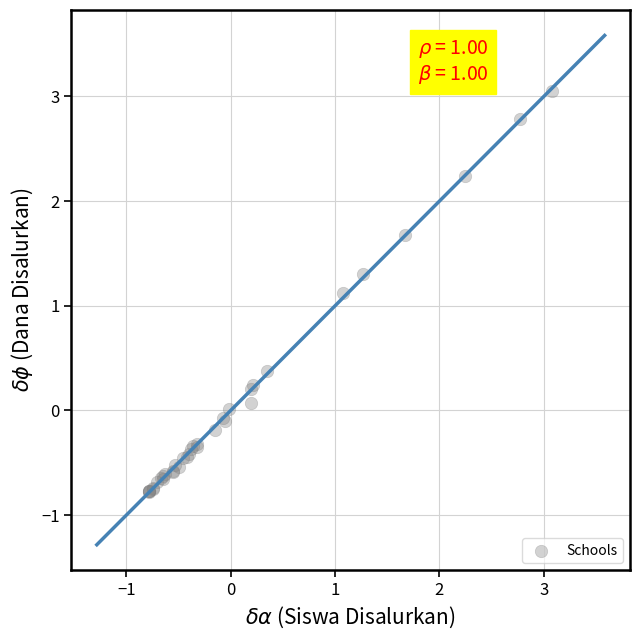

What Y value in the scatter plot is closest to 1?

1.1